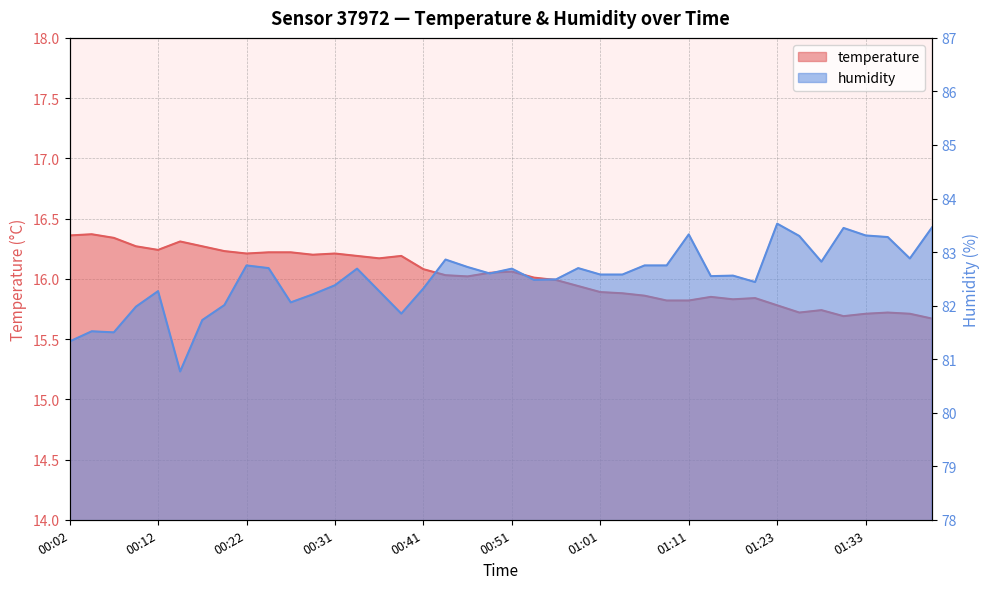

Read the humidity value at 01:28.

82.8